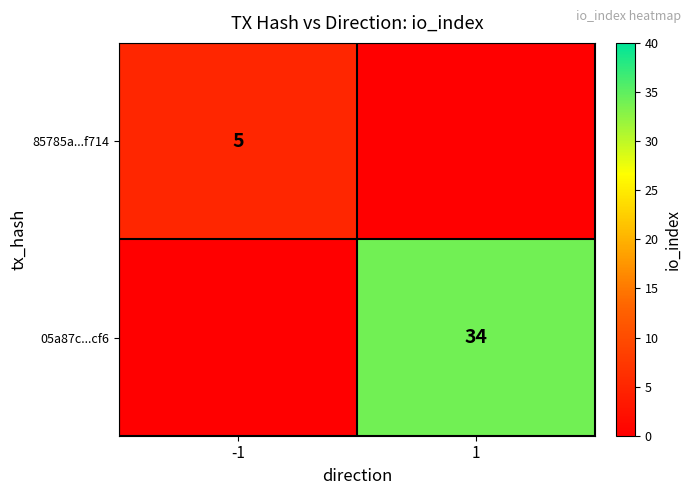

Is it true that 85785a...f714 equals 5 at -1?

True